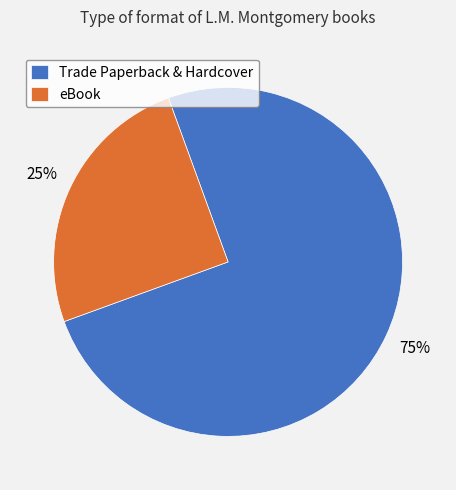

Between Trade Paperback & Hardcover and eBook, which is larger?

Trade Paperback & Hardcover